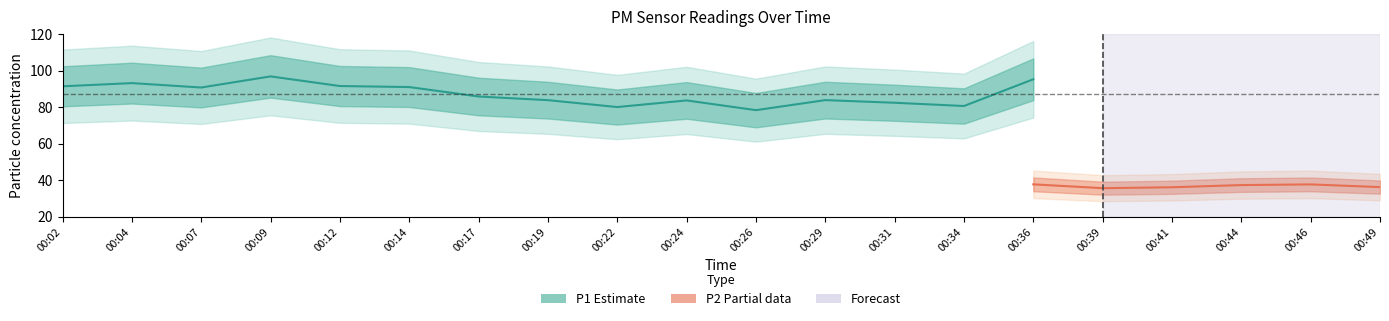

At how many categories does at least one series exceed 96?

1